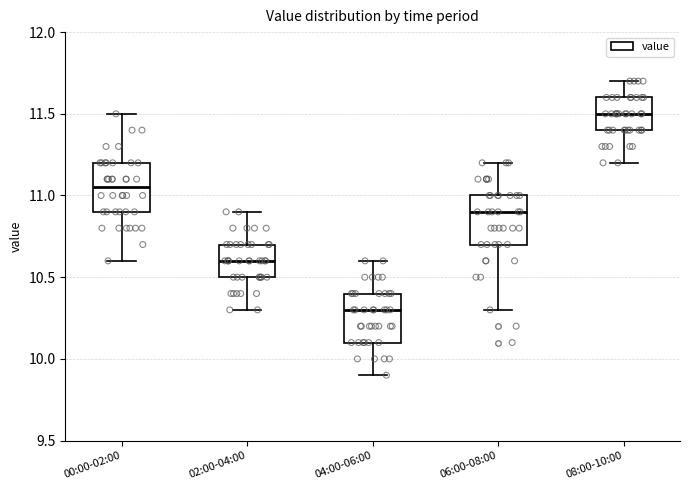

Reading left to right, read every box against the y-axis: the position of its median line, the range the box covers, and the ends of its whiskers. The values are not printed on the chart, so give them approximately, as read against the axis.

00:00-02:00: median 11.05, box 10.90 to 11.20, whiskers 10.60 to 11.50
02:00-04:00: median 10.60, box 10.50 to 10.70, whiskers 10.30 to 10.90
04:00-06:00: median 10.30, box 10.10 to 10.40, whiskers 9.90 to 10.60
06:00-08:00: median 10.90, box 10.70 to 11.00, whiskers 10.30 to 11.20
08:00-10:00: median 11.50, box 11.40 to 11.60, whiskers 11.20 to 11.70